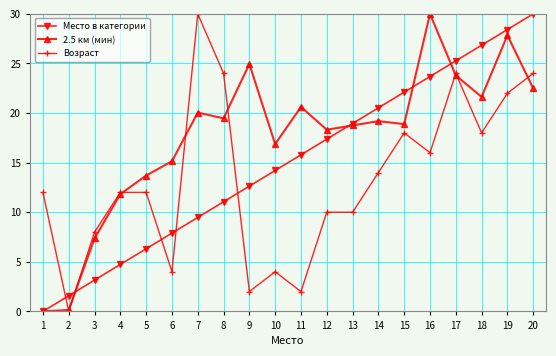

What is the sum of all Возраст values?

266.0